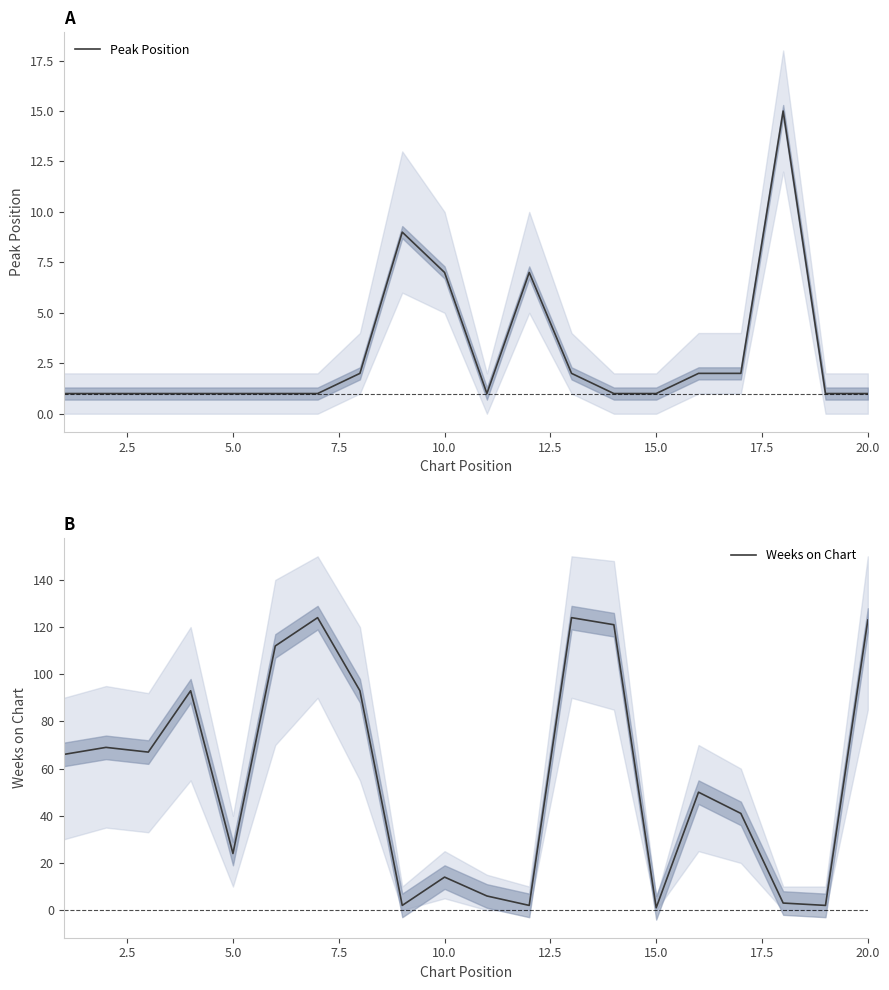

The value of Weeks on Chart at 20.0 is 63. True or false?

False